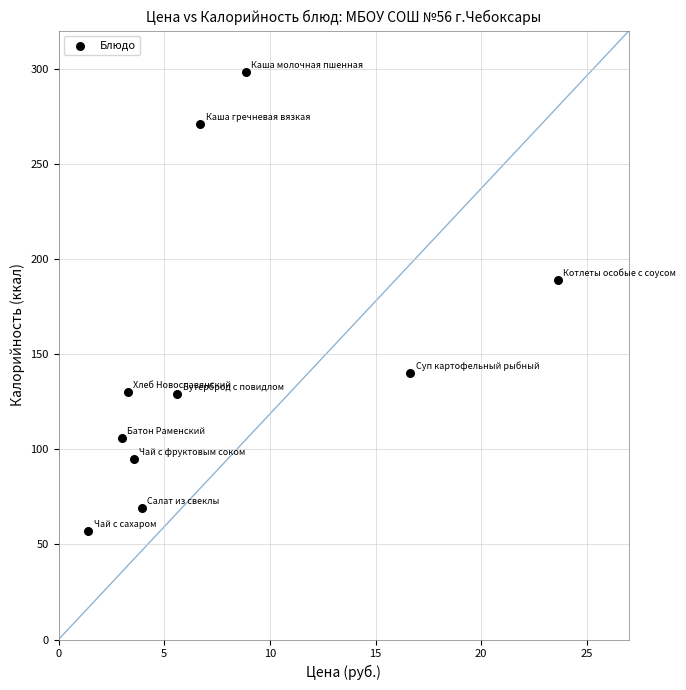

What Y value in the scatter plot is closest to 177?

189.0